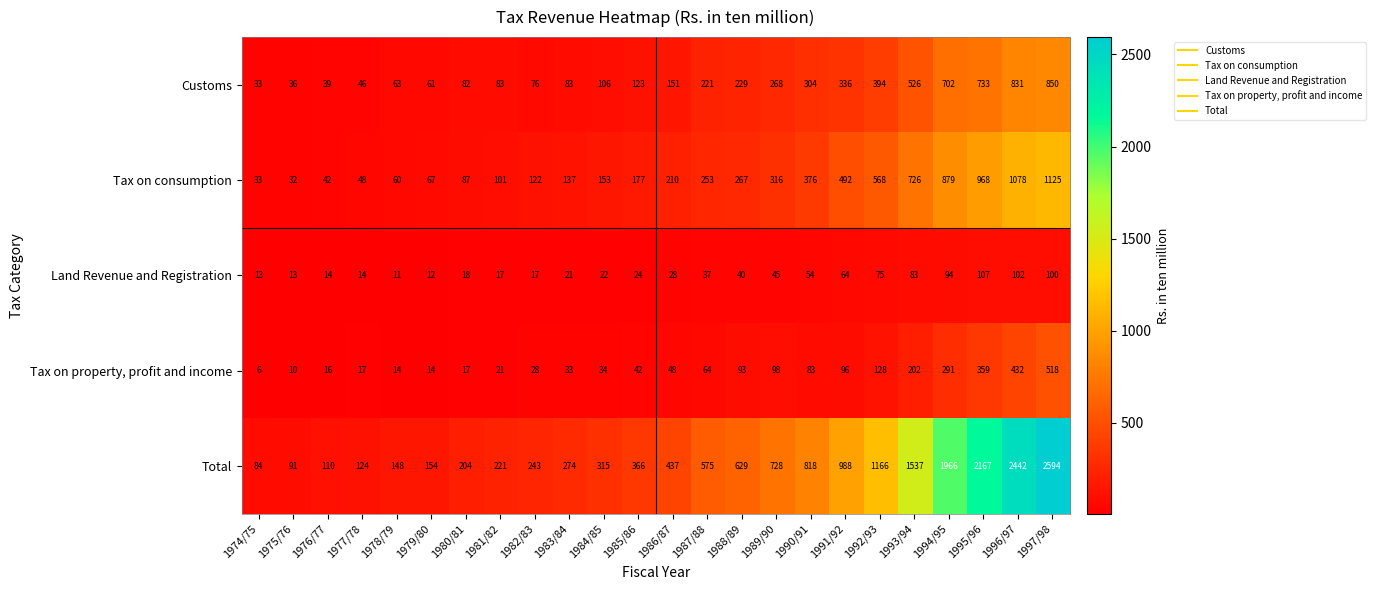

At which category is the sum across all series the highest?

1997/98